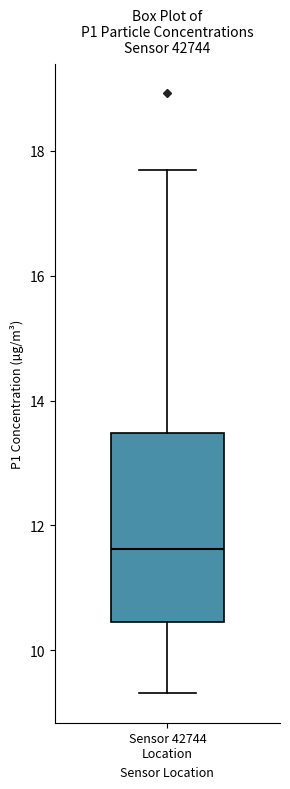

Read this box plot against the y-axis: the position of the median line, the range covered by the box, and the ends of both whiskers. The values are not printed on the chart, so give them approximately, as read against the axis.

median 11.6, box 10.4 to 13.4, whiskers 9.4 to 17.8